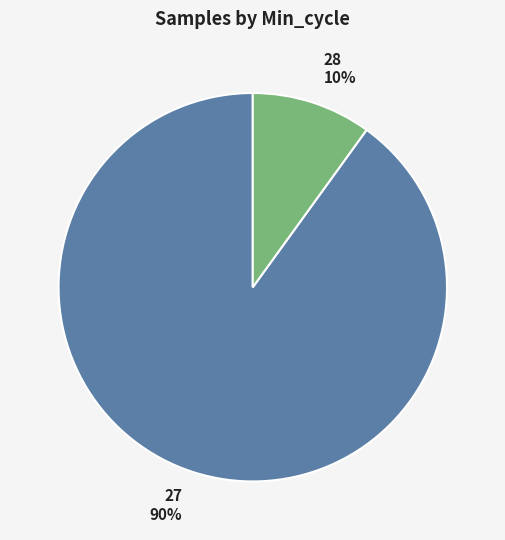

Which slice is the largest?

27